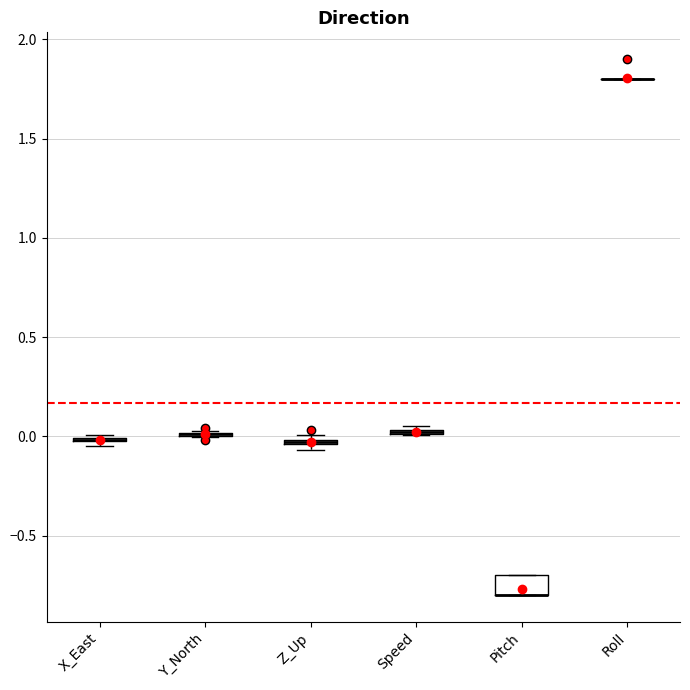

Which box is the tallest, from its lower edge to its upper edge?

Pitch